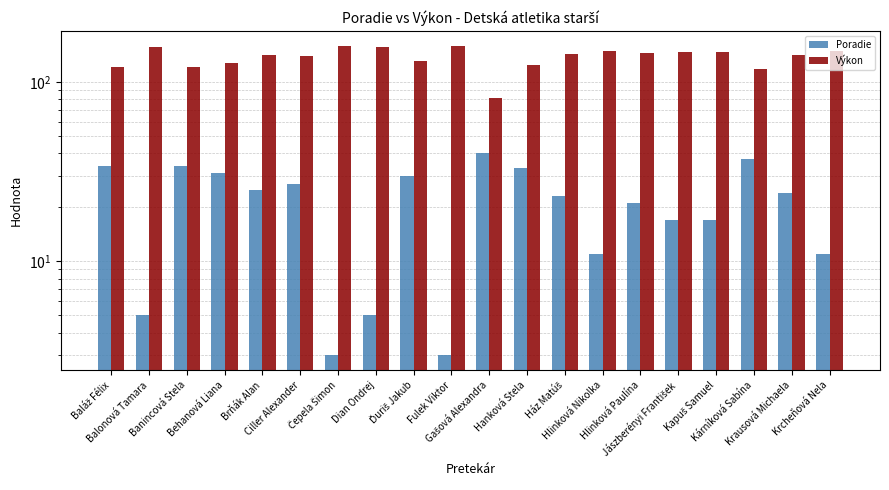

What is the approximate value of Výkon at Ciller Alexander, to the nearest 10?

140